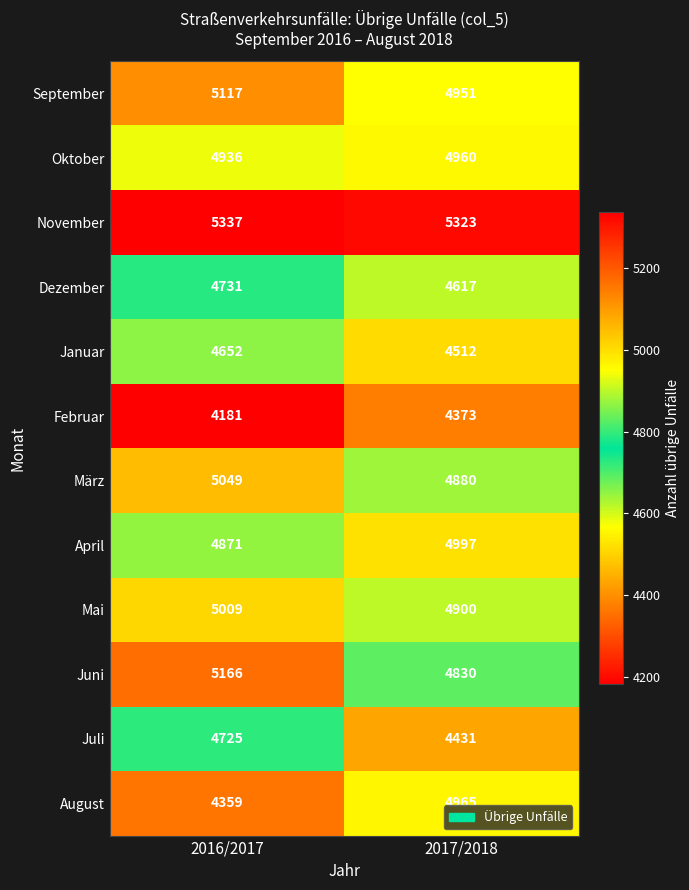

Where is Mai nearest to the value 4954?

2017/2018